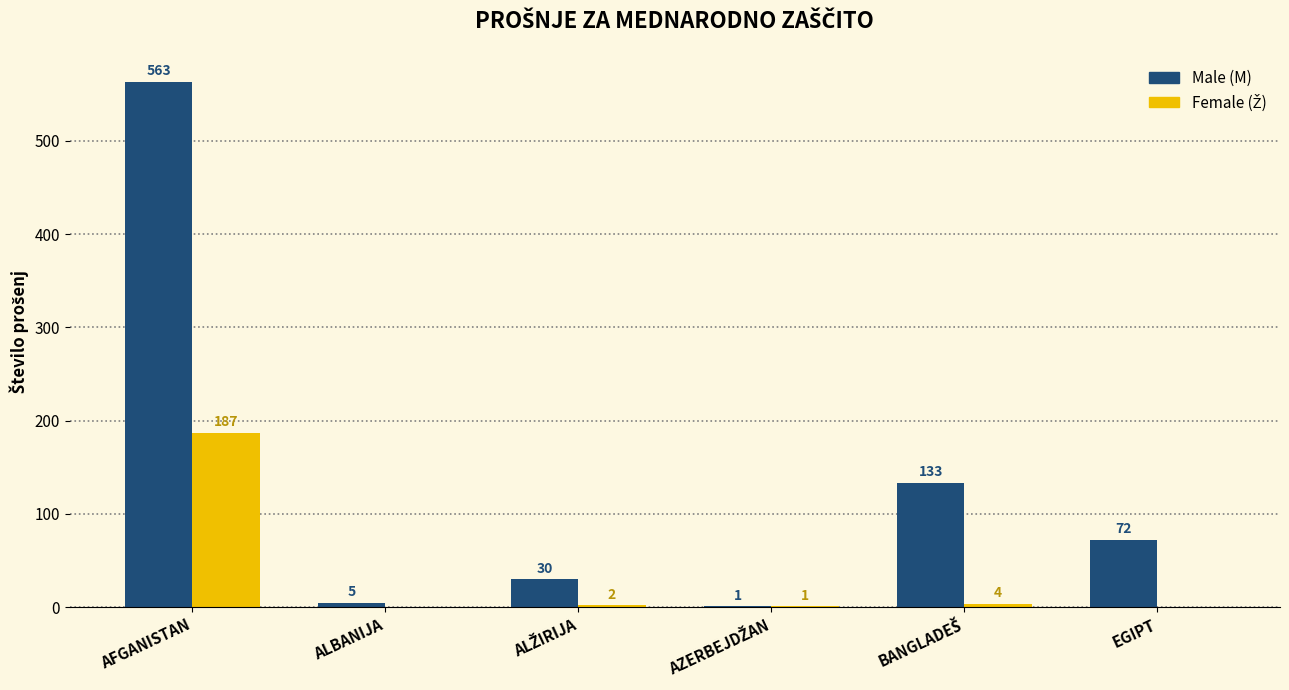

What is the total value across all series at EGIPT?

72